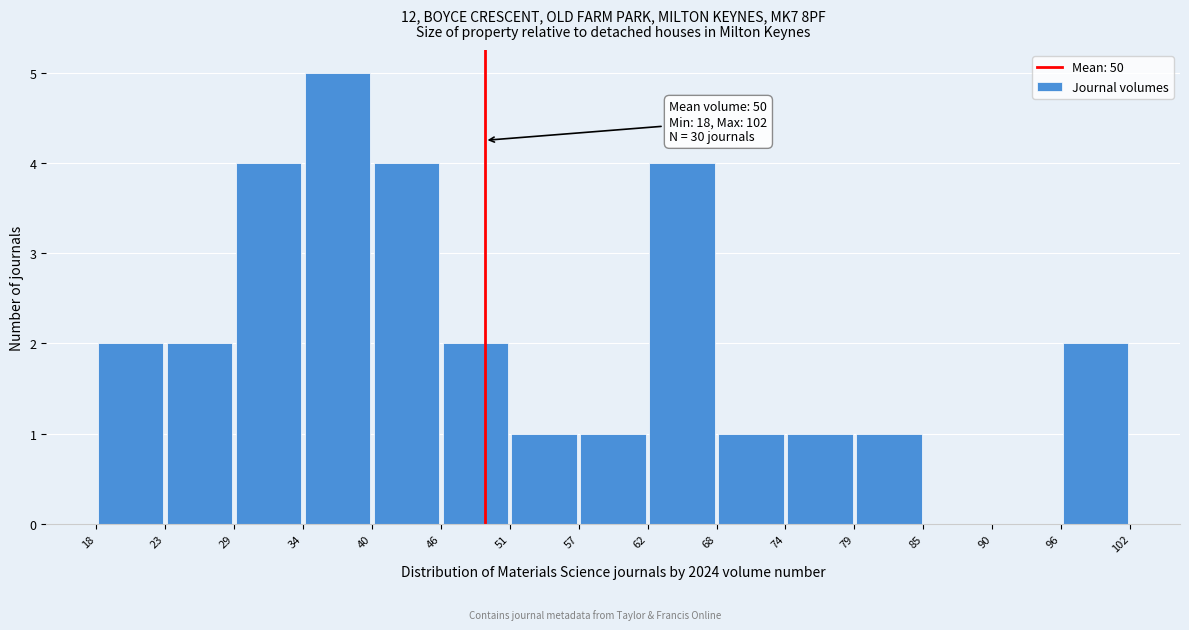

Over which range of the x-axis is the bar tallest?

34 to 40